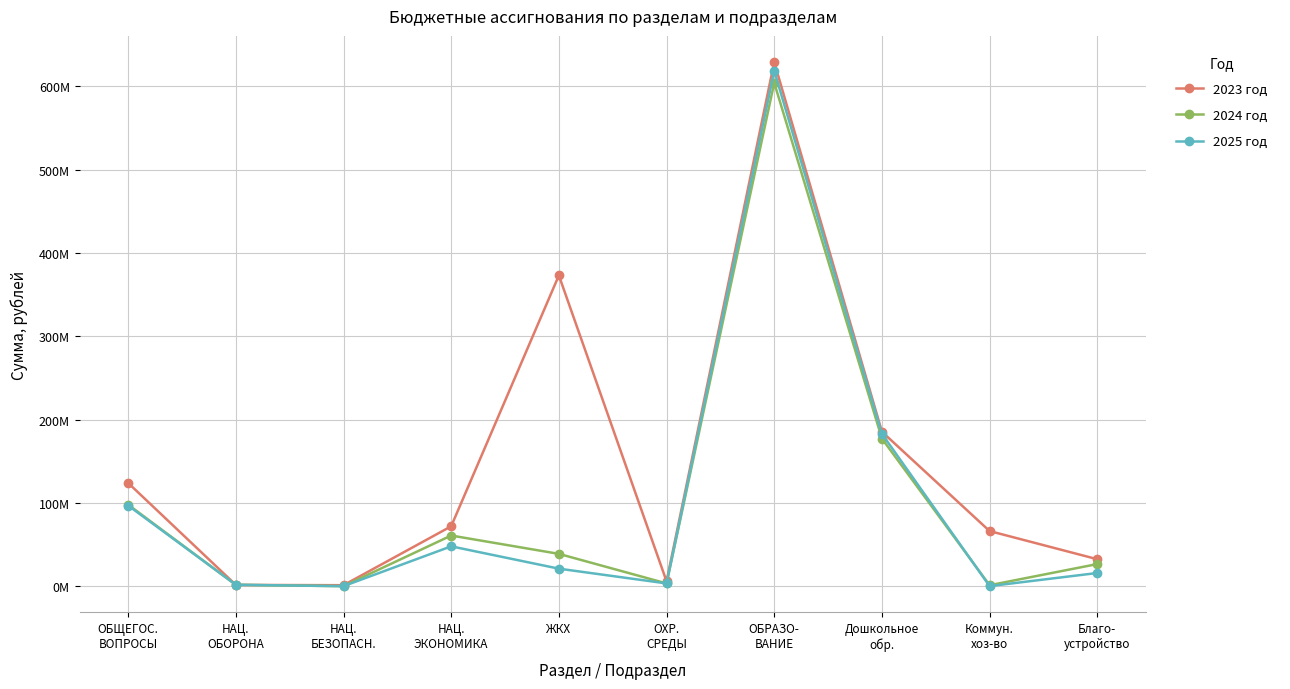

At how many categories does at least one series exceed 304169084?

2